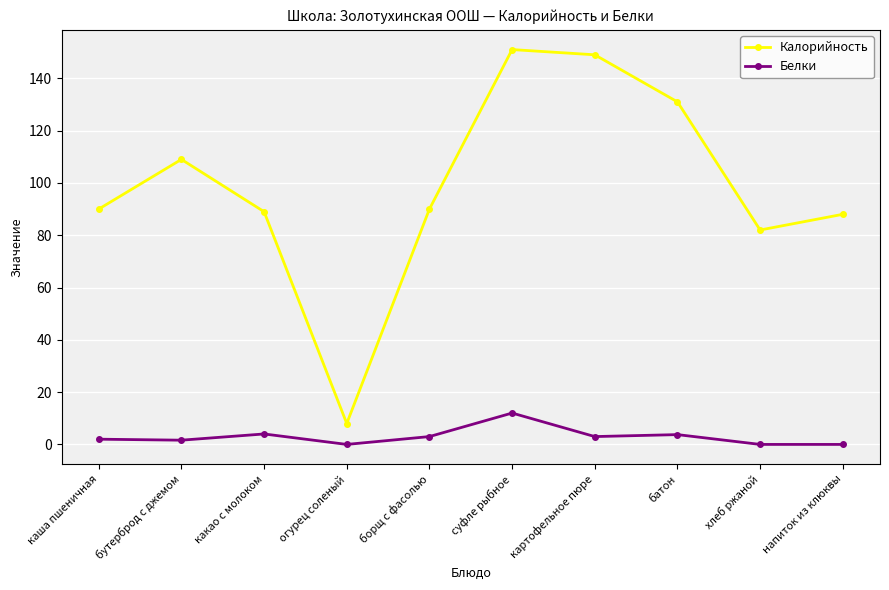

Which series has the widest spread of values?

Калорийность